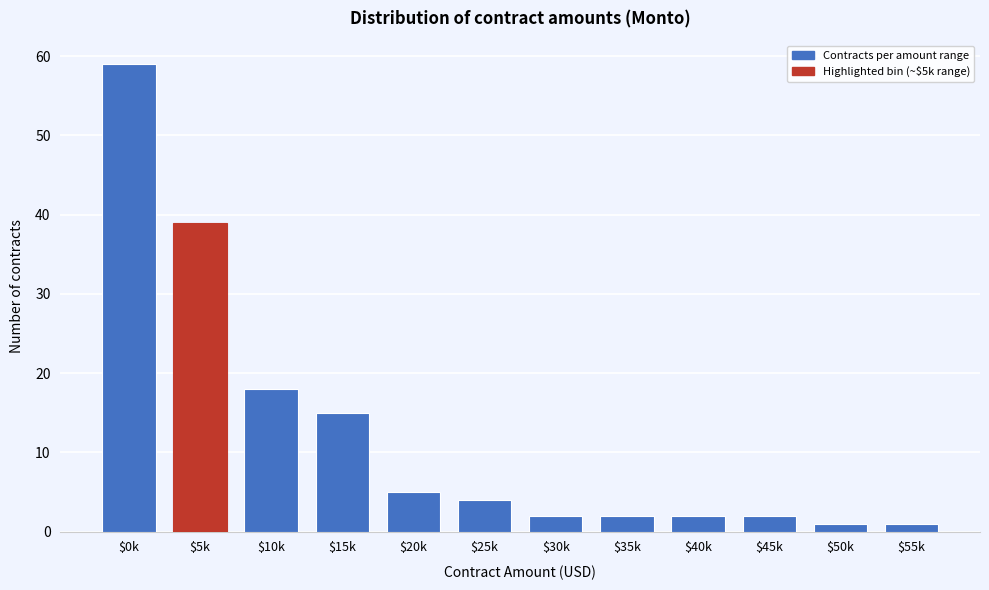

Reading left to right, transcribe all the data shown in this chart.

59	39	18	15	5	4	2	2	2	2	1	1